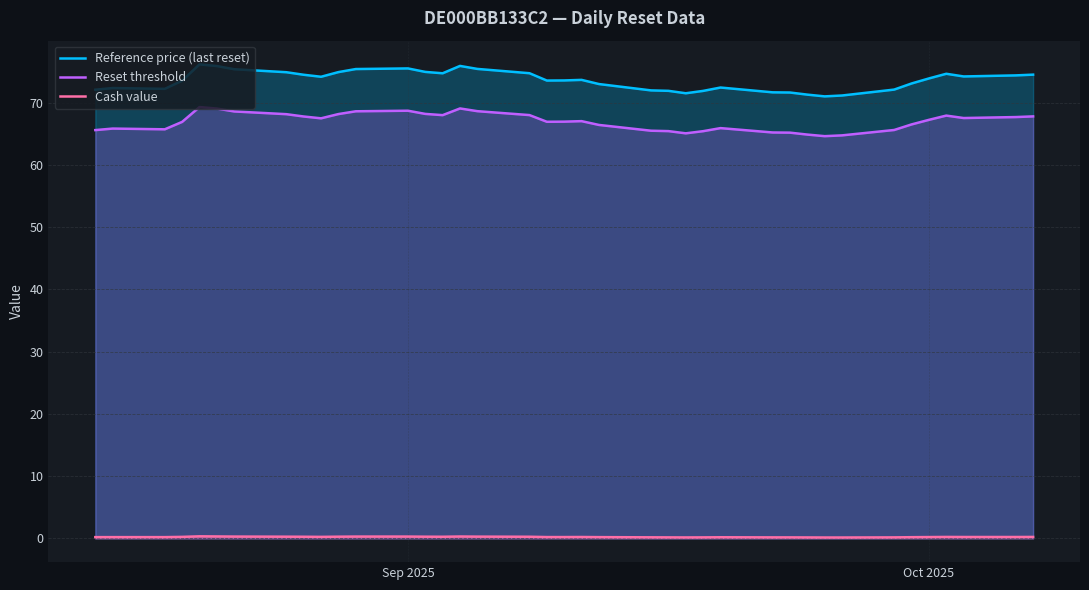

Is it true that Reset threshold equals 68.7 at Sep 2025?

True